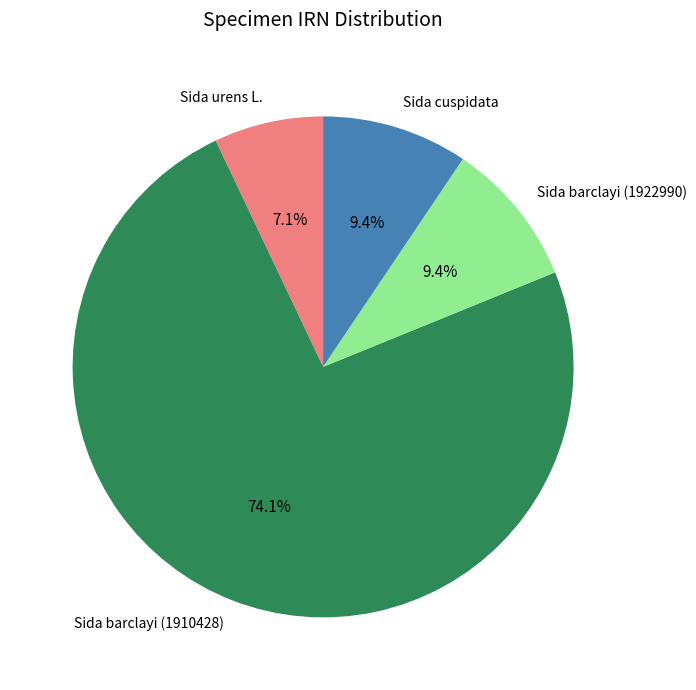

What is the ratio of the value at Sida barclayi (1910428) to the value at Sida cuspidata?

7.9